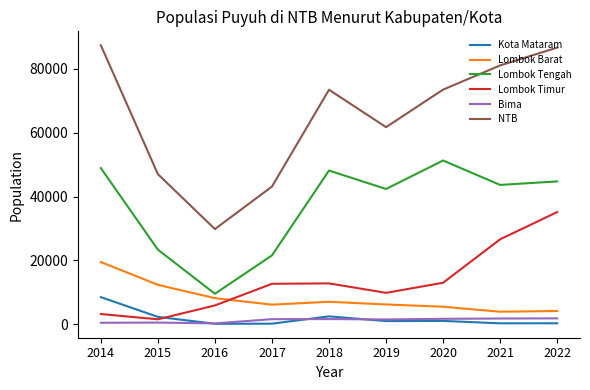

How many values in the Lombok Tengah series are below 43650?

4